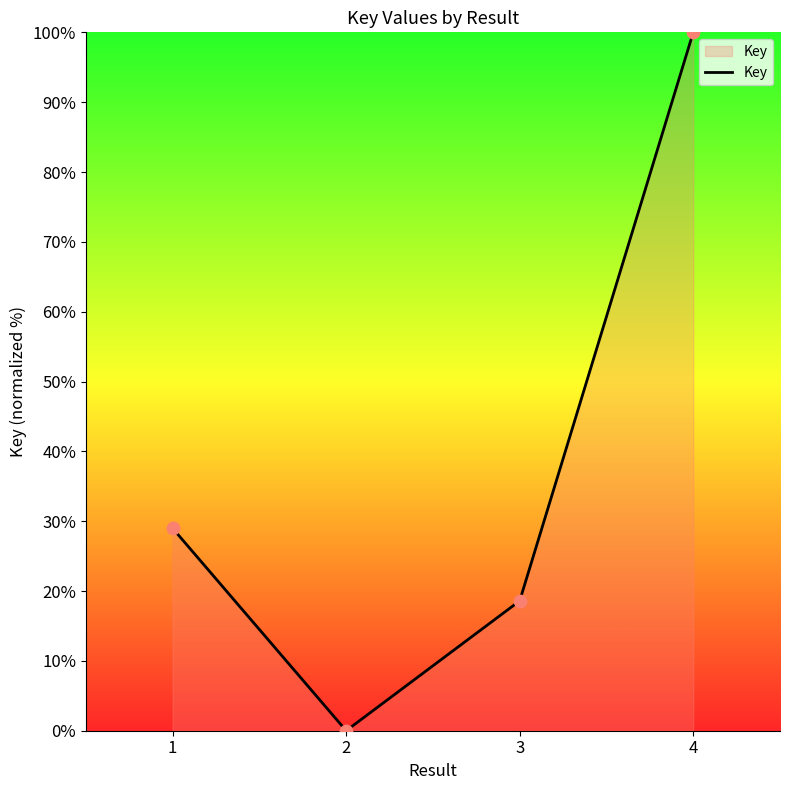

What is the change in value from 1 to 2?

-29.0